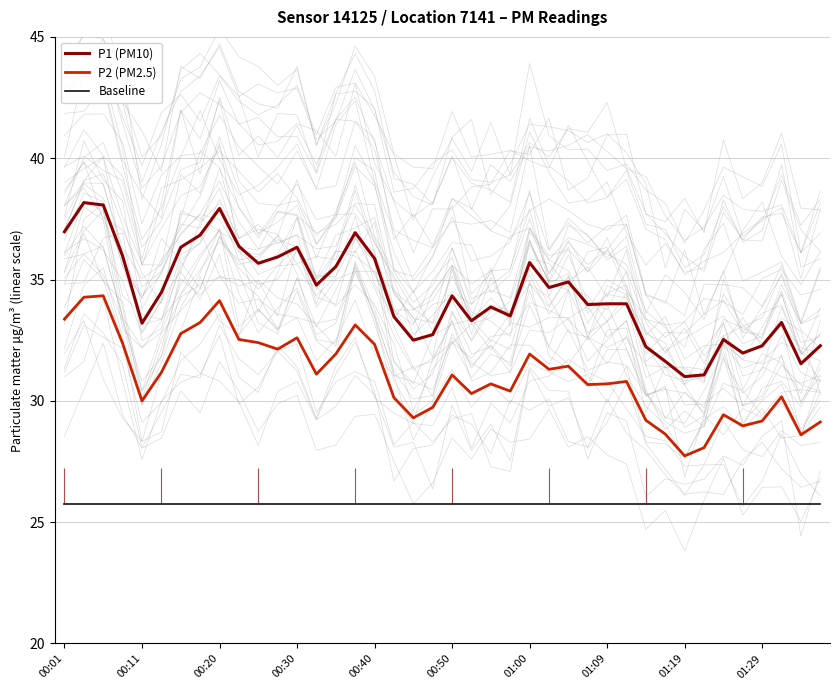

Rank the series at 19 from highest to lowest value.

P1 (PM10), P2 (PM2.5), Baseline